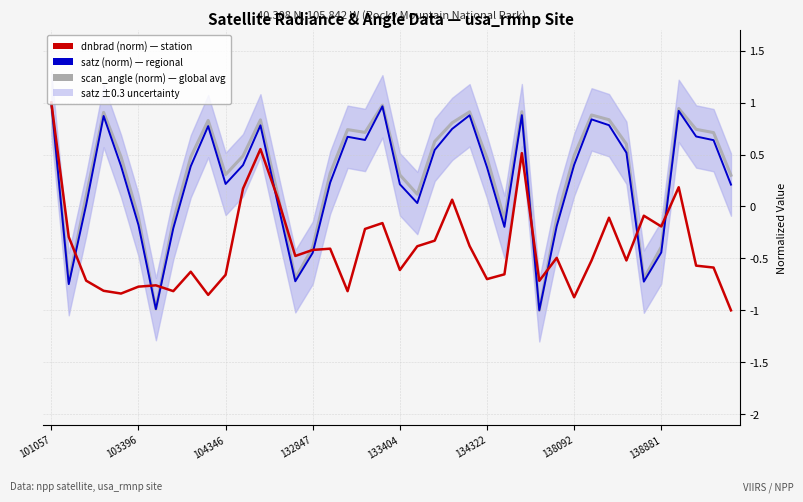

How many lines are shown in the chart?

3